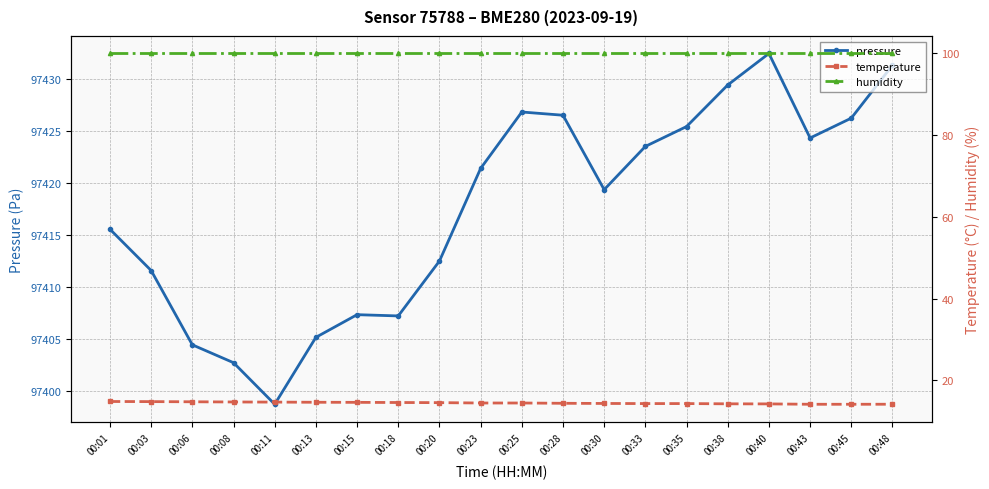

Where is the first local maximum for pressure?

00:15